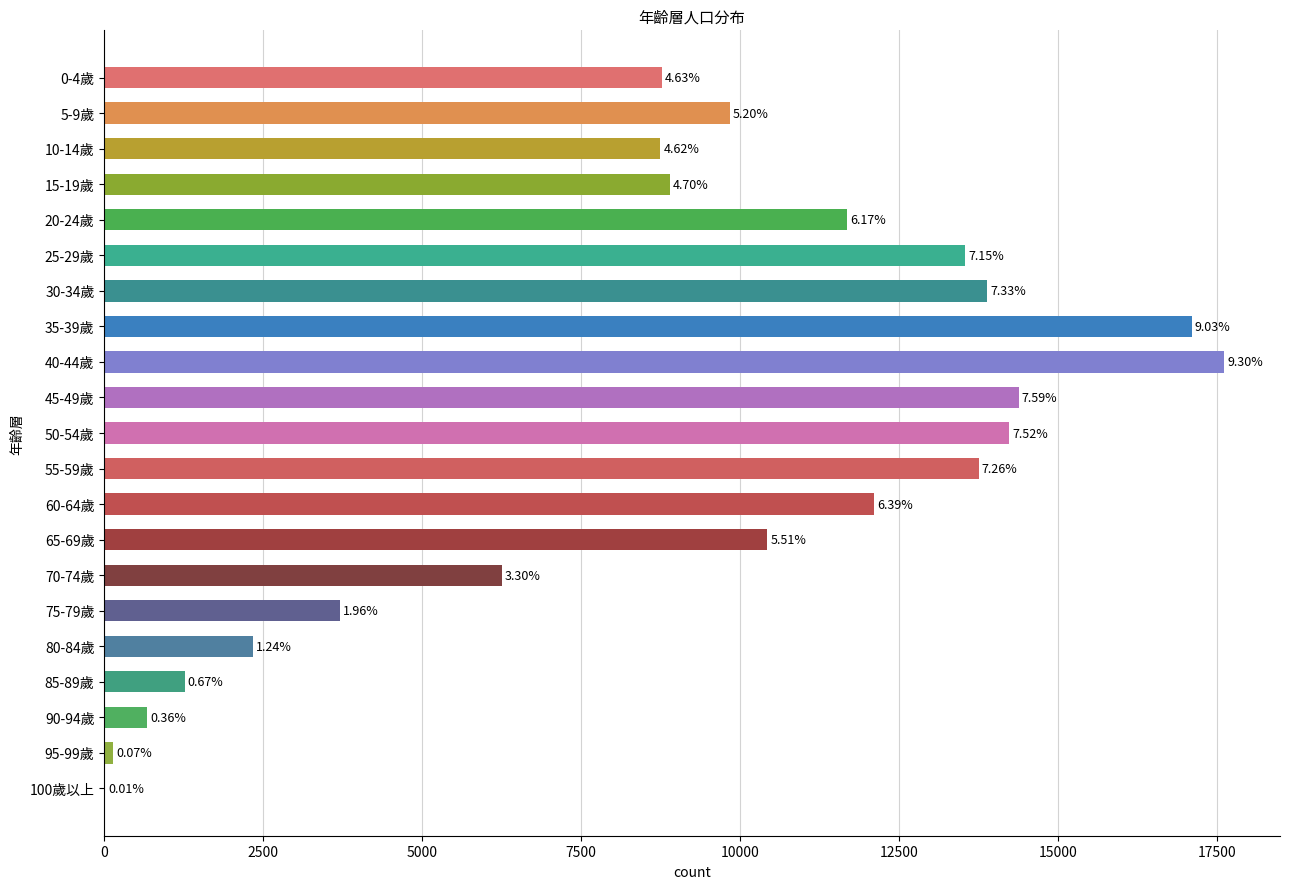

Where does the data first go above 9843?

20-24歲